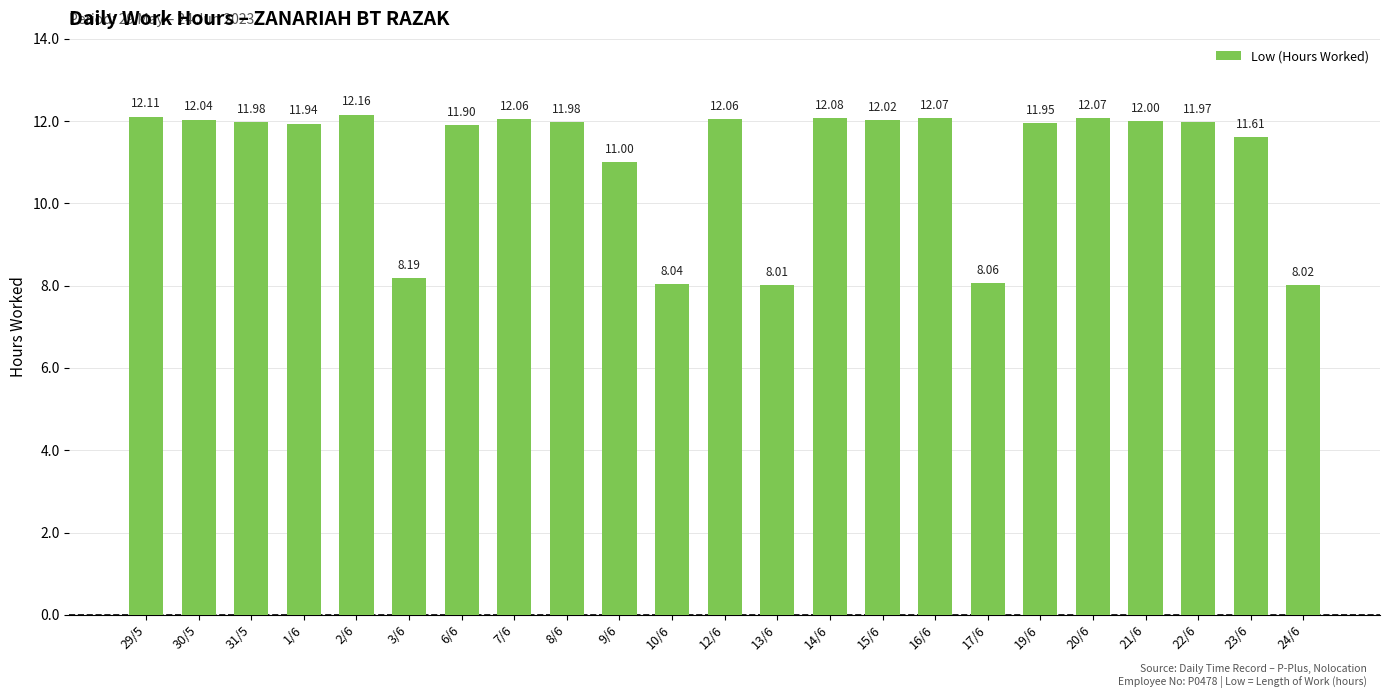

At which label does the data first exceed 11?

29/5